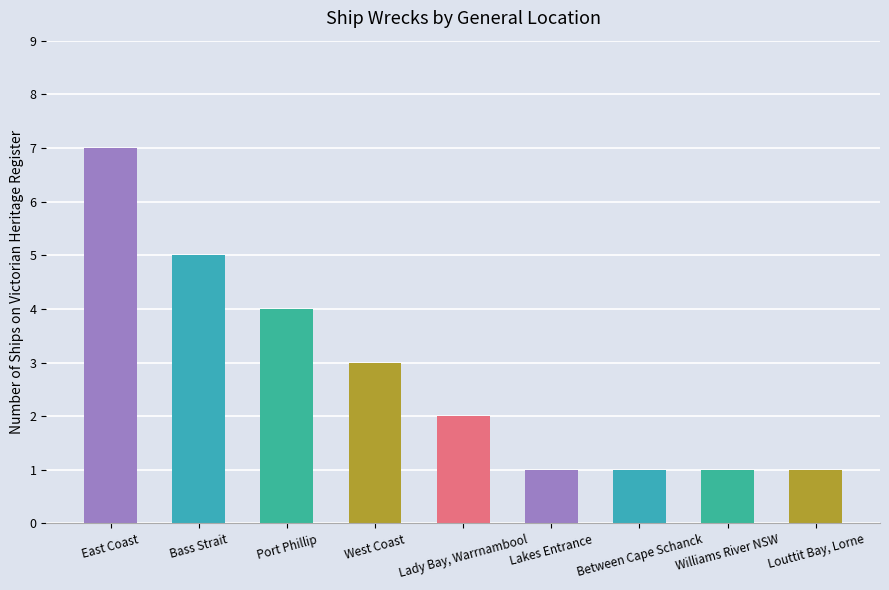

True or false: the data shows 3 at West Coast.

True